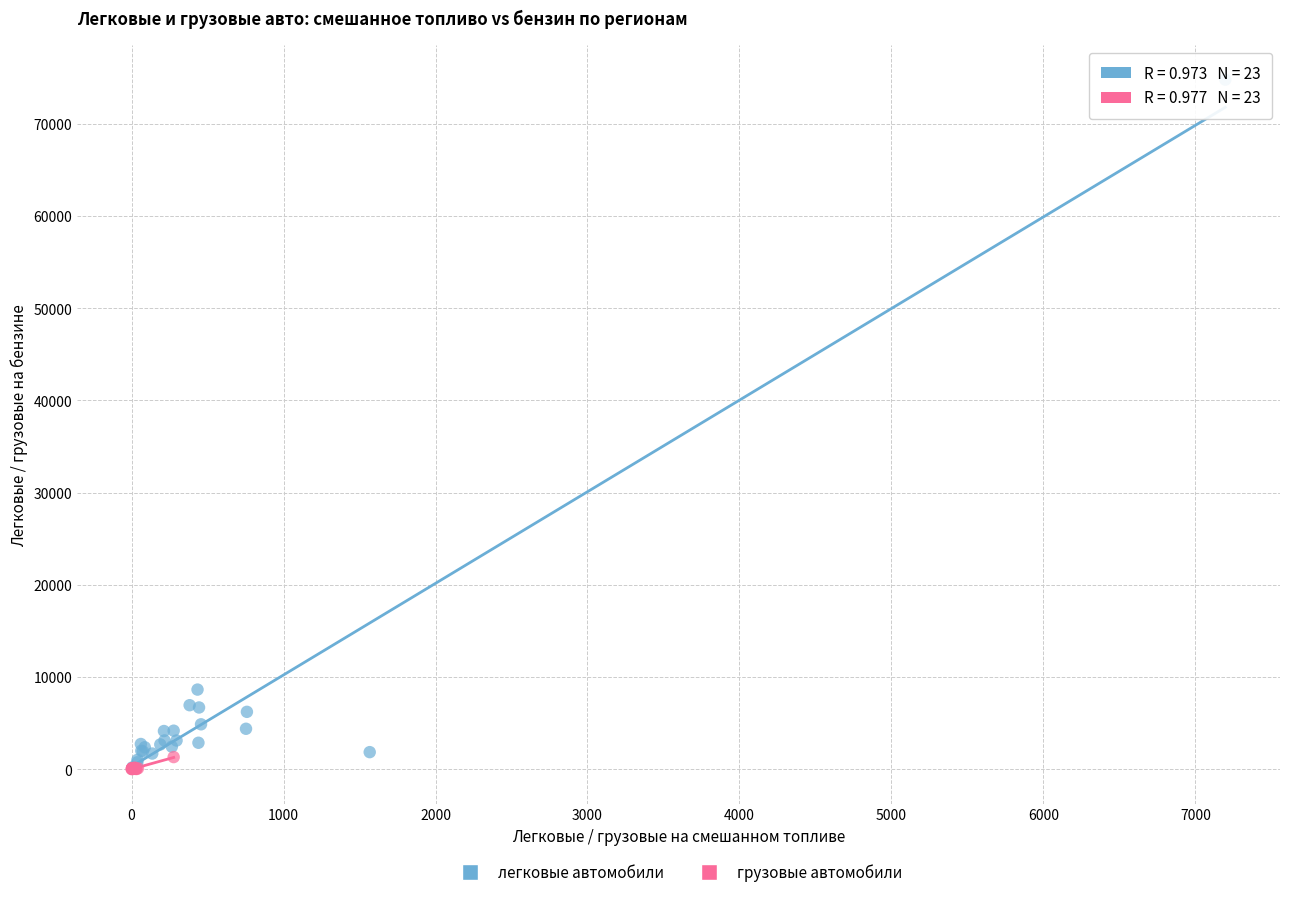

Which series contains the highest Y value?

легковые автомобили